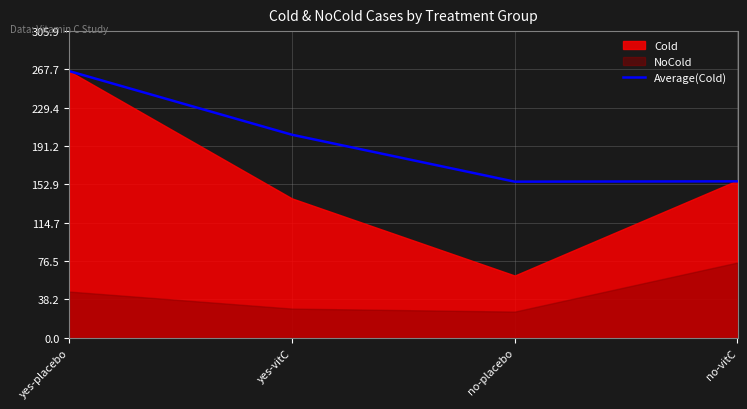

What is the average value?

195.0